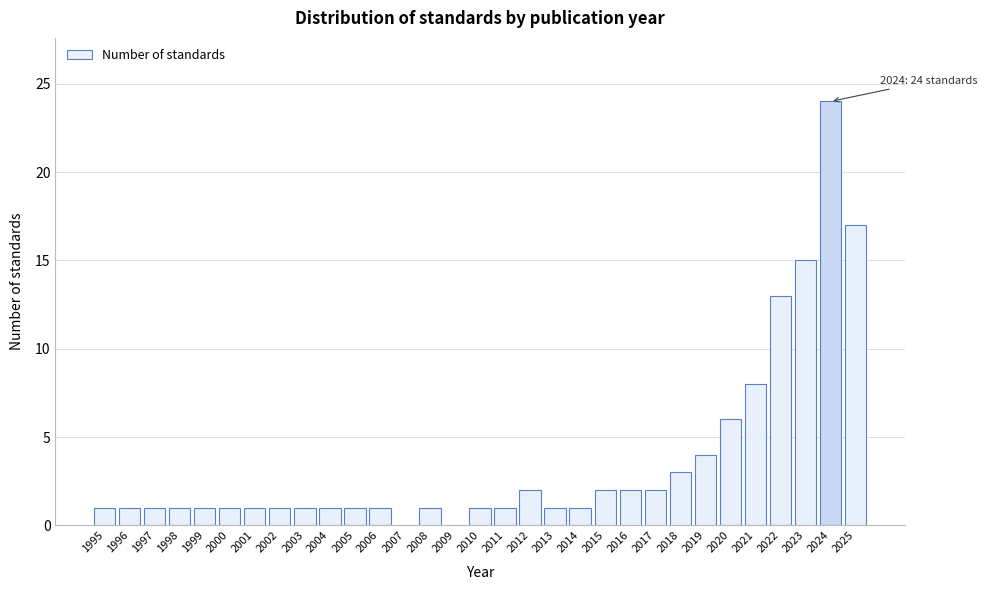

What is the change in value from 2008 to 2020?

+5